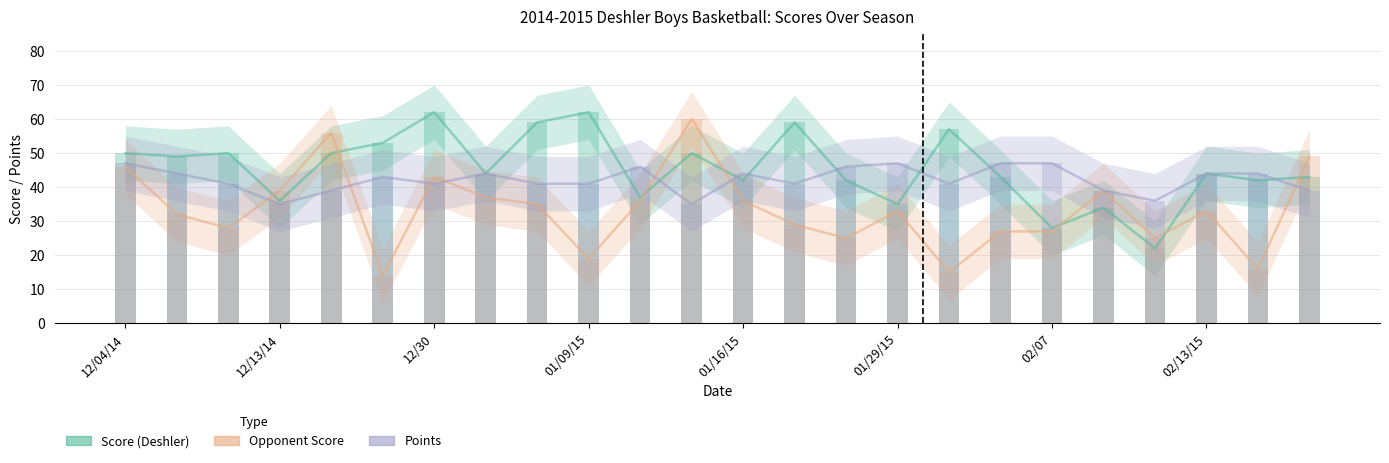

What is the total value across all series at 12/04/14?

143